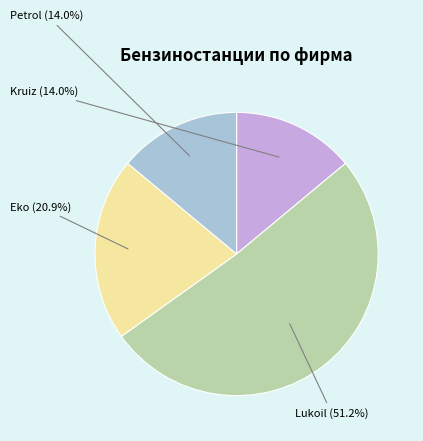

How many segments does this pie chart have?

4